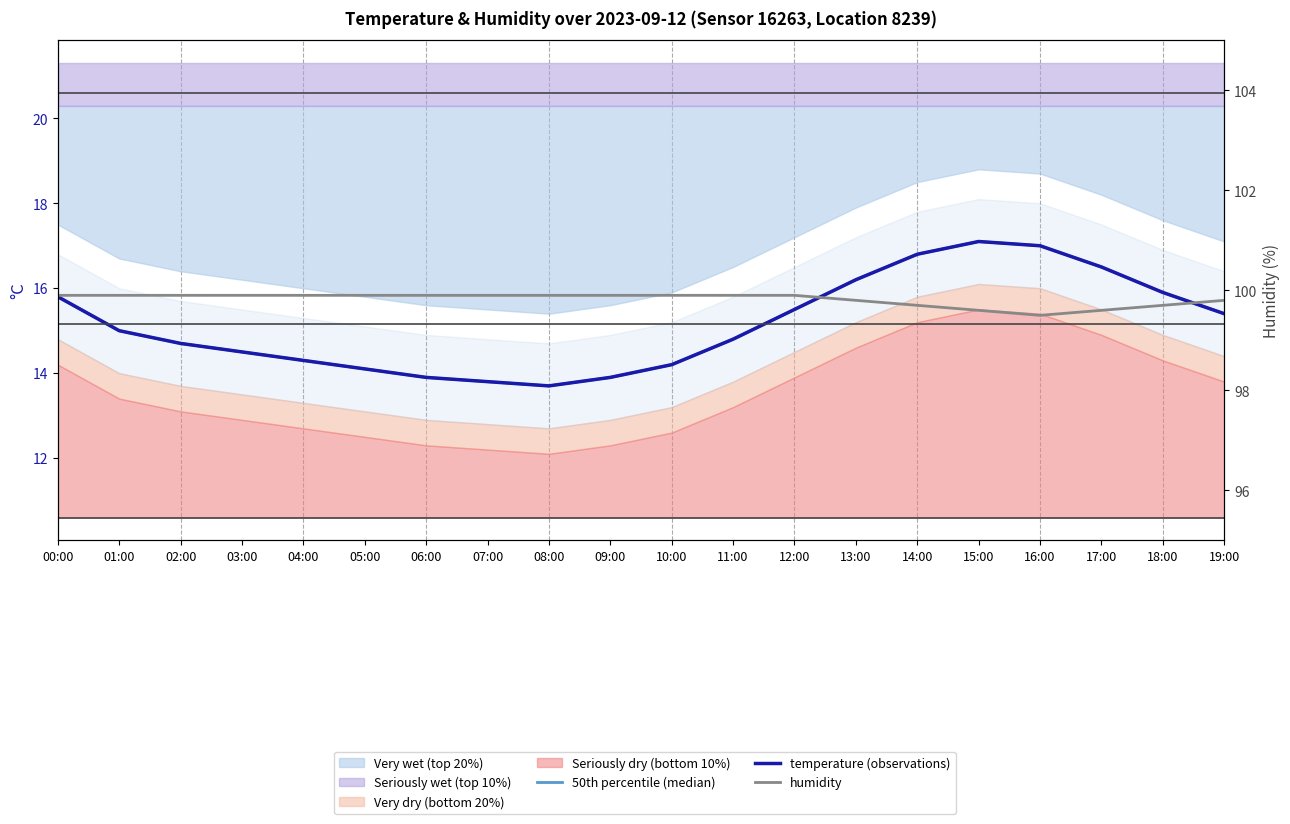

Which series changed the most between 17:00 and 18:00?

50th percentile (median)